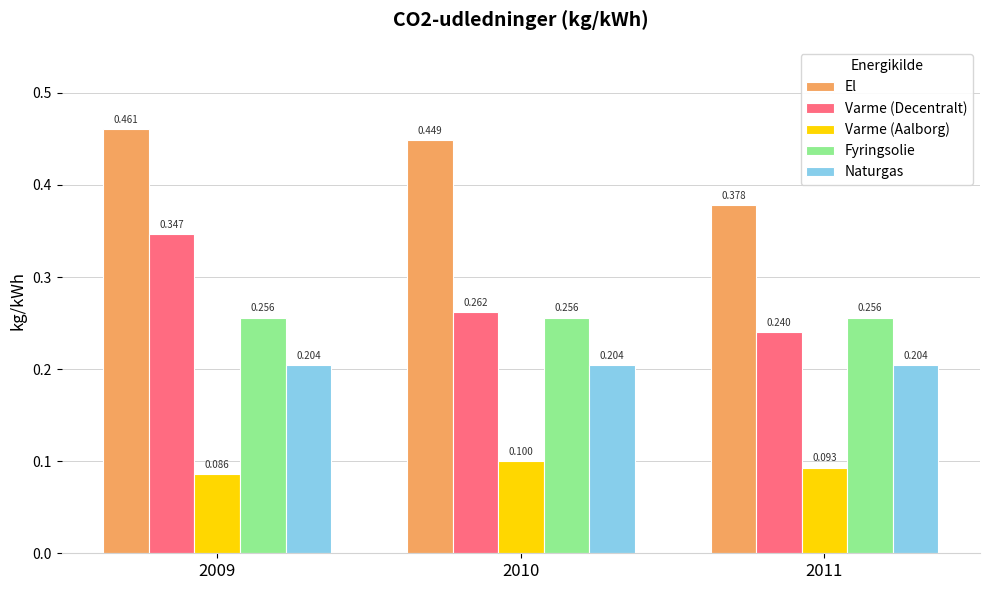

Is the value of Varme (Decentralt) at 2011 greater than the value of El at 2011?

No